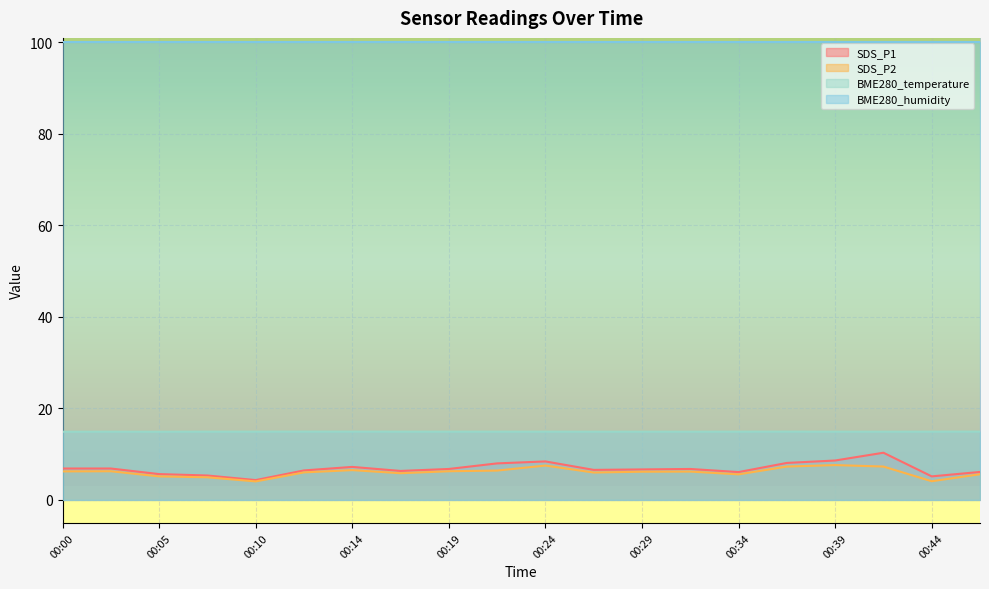

How many interior local valleys does the SDS_P2 series have?

5